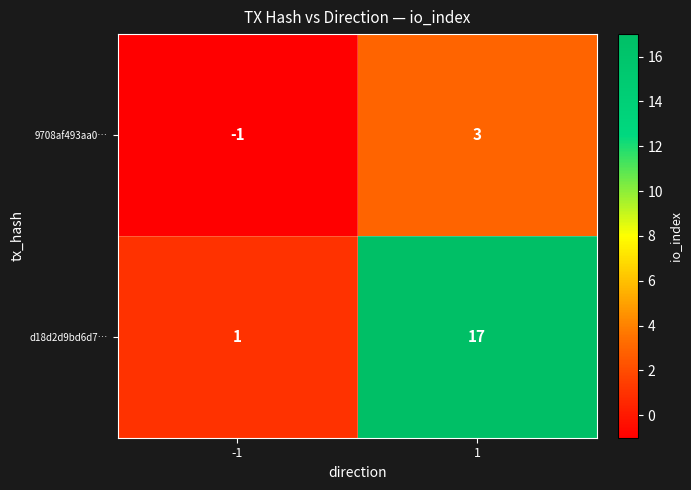

How many values in 9708af493aa0… are below zero?

1